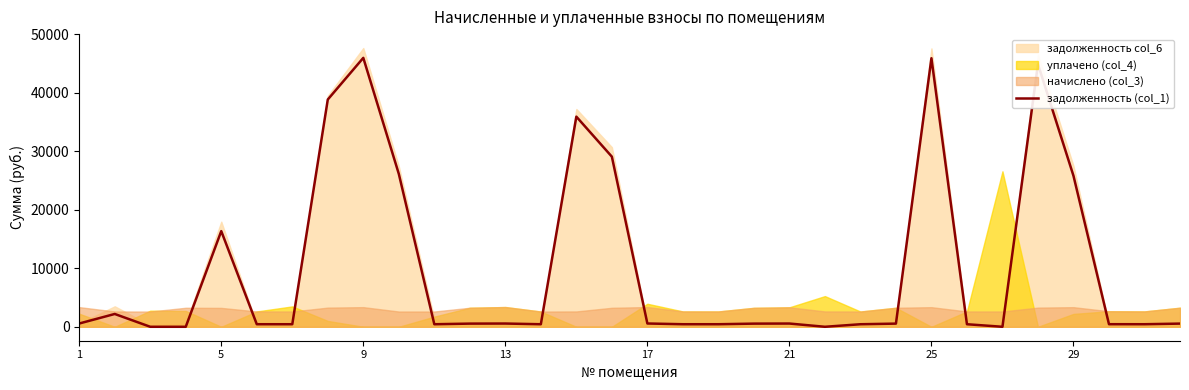

What is the difference between the maximum and minimum values?

45950.0